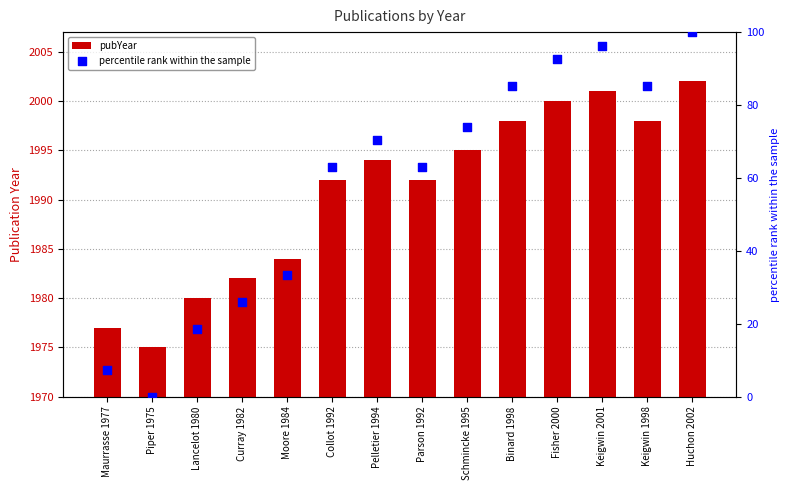

What are all the series names shown in the legend?

pubYear, percentile rank within the sample